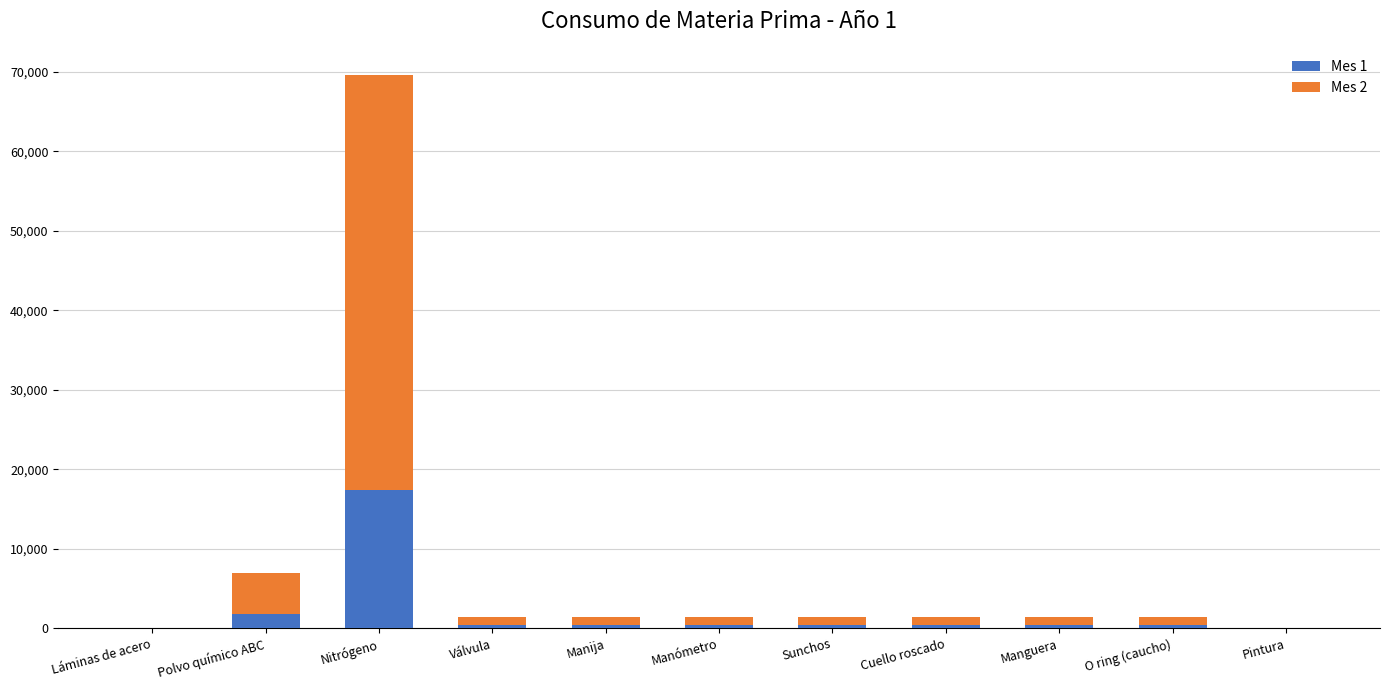

At which category is the sum across all series the highest?

Nitrógeno